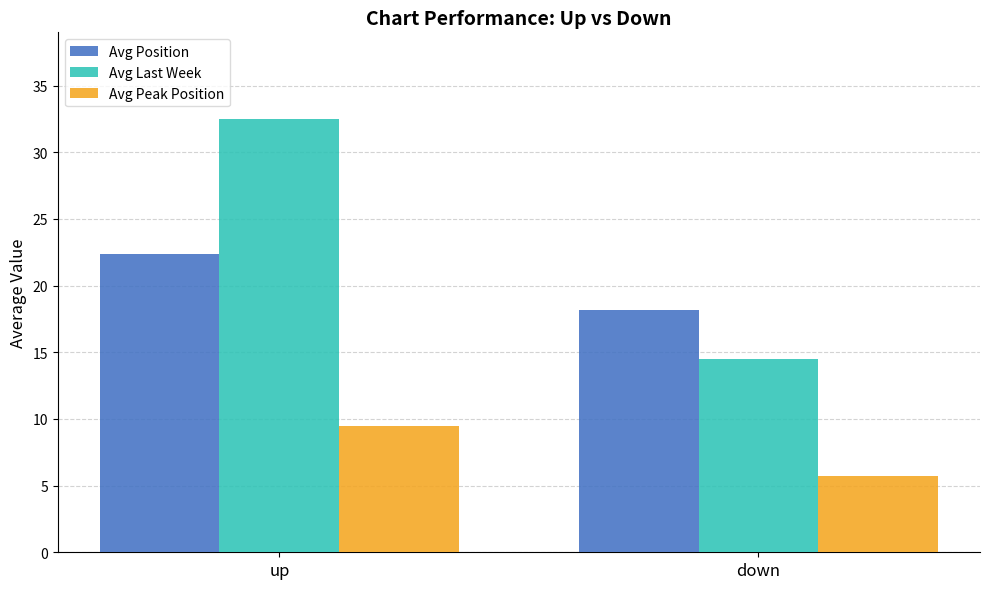

Which series has the widest spread of values?

Avg Last Week